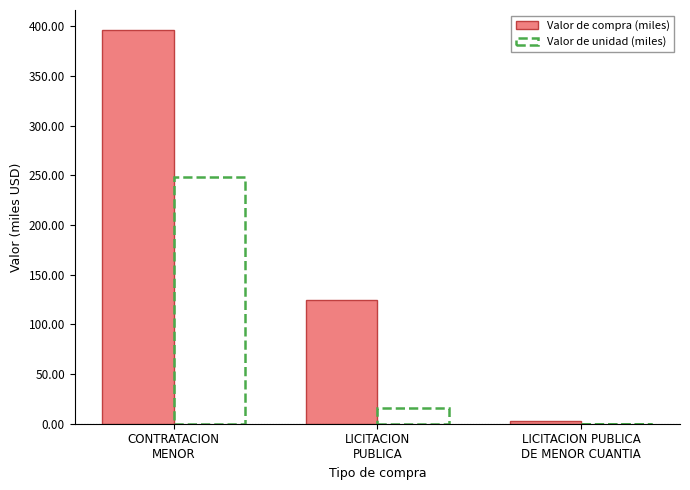

What is the sum of all Valor de compra (miles) values?

524.3